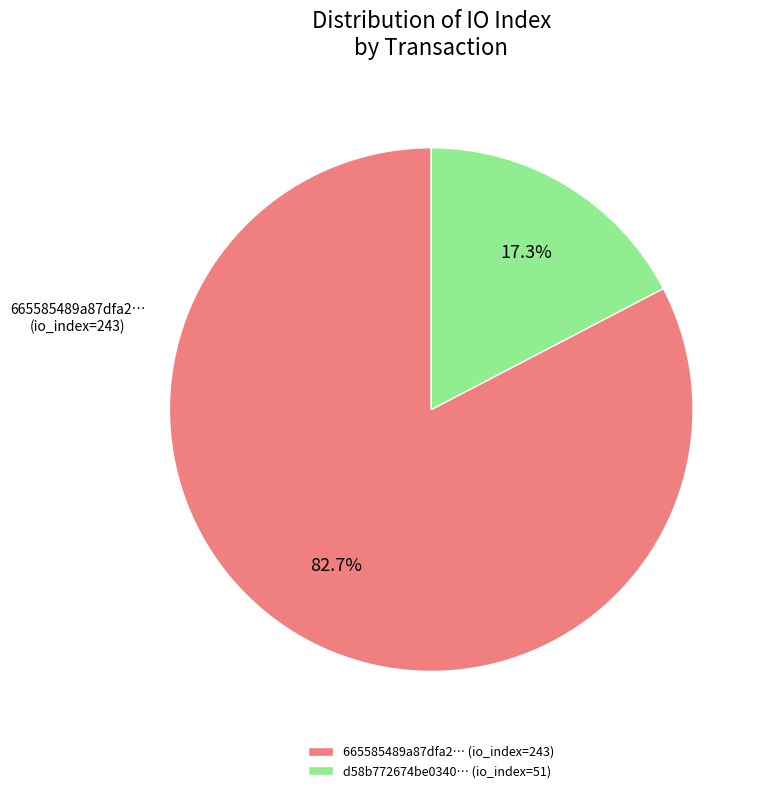

Which slice is the smallest?

d58b772674be0340… (io_index=51)